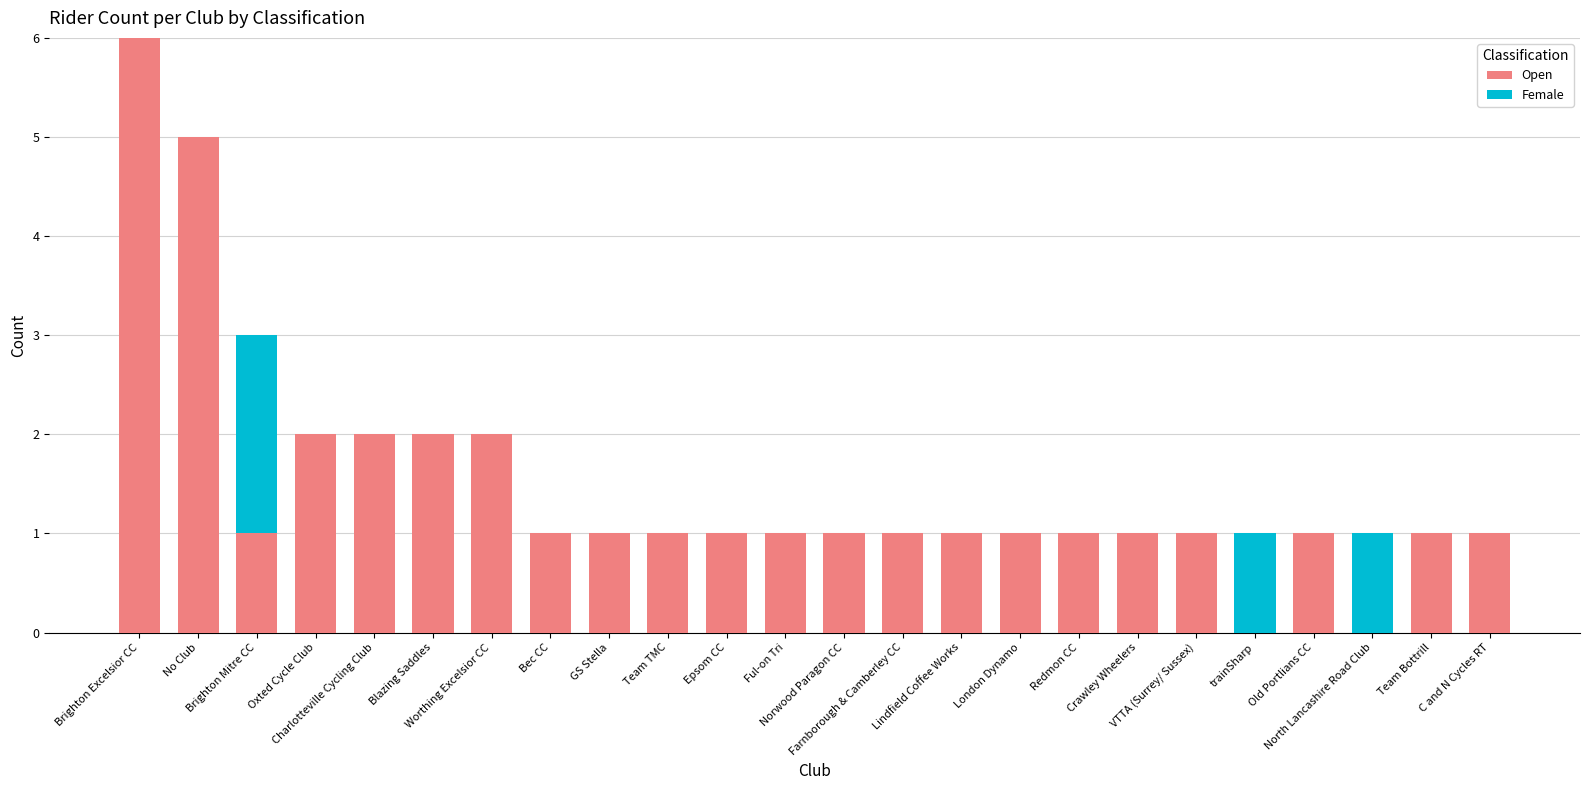

Which has a higher value, Worthing Excelsior CC or trainSharp?

Worthing Excelsior CC